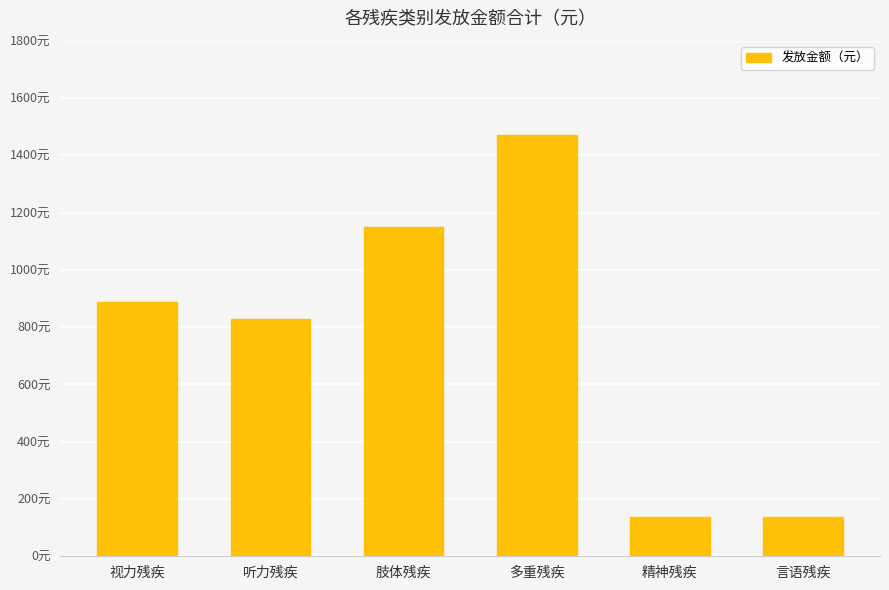

True or false: the data shows 1150 at 肢体残疾.

True